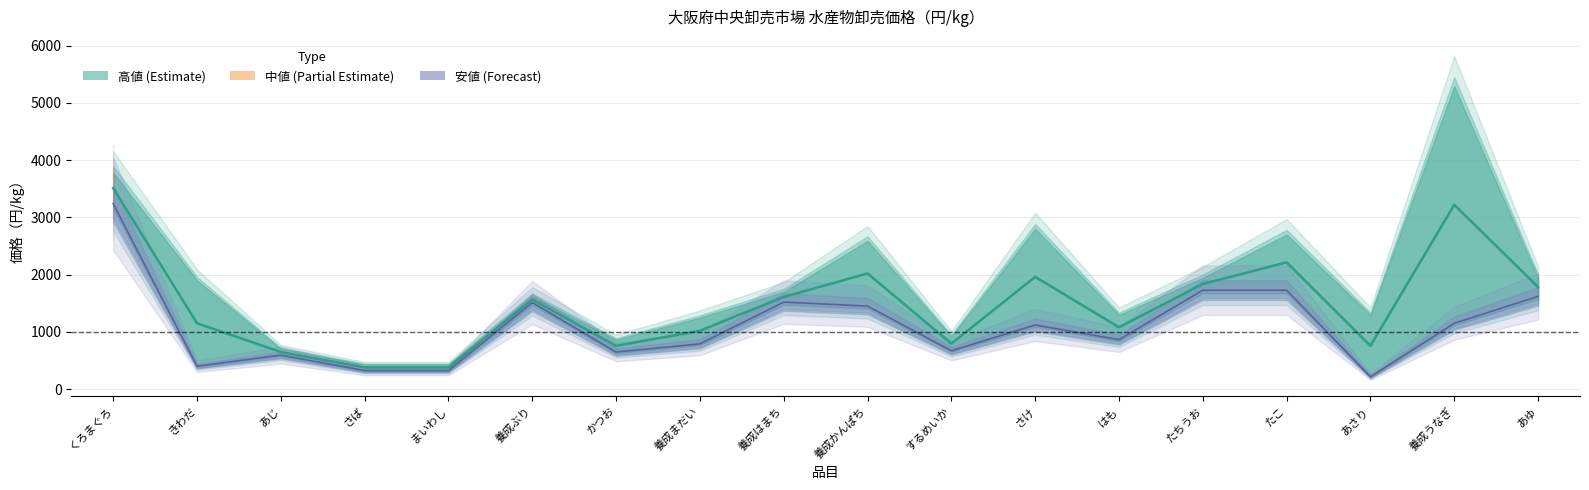

Which series has the largest range (max minus min)?

高値 (Estimate)